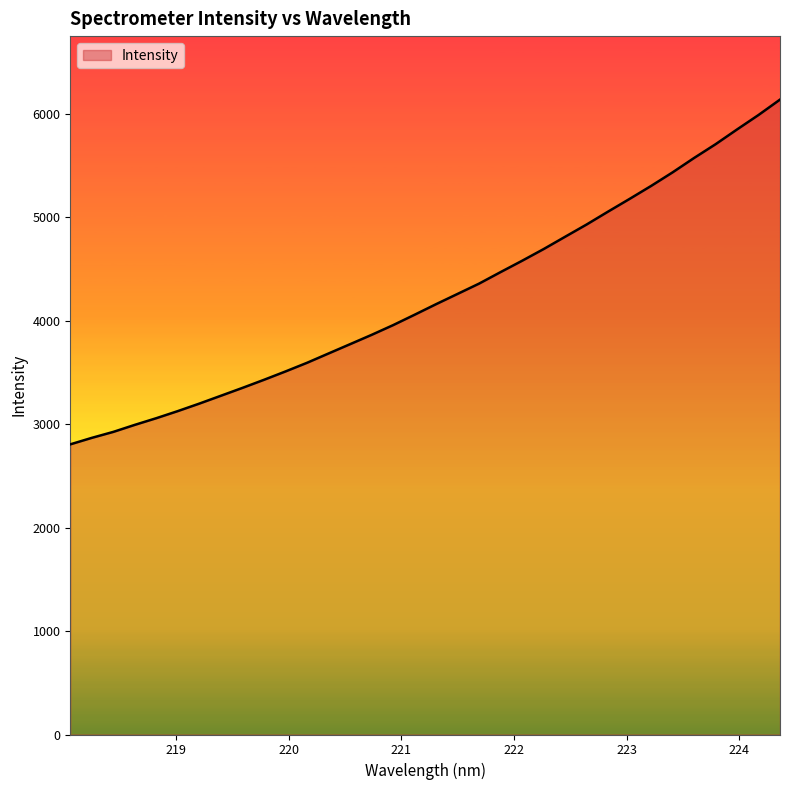

What is the smallest value displayed?

2804.6